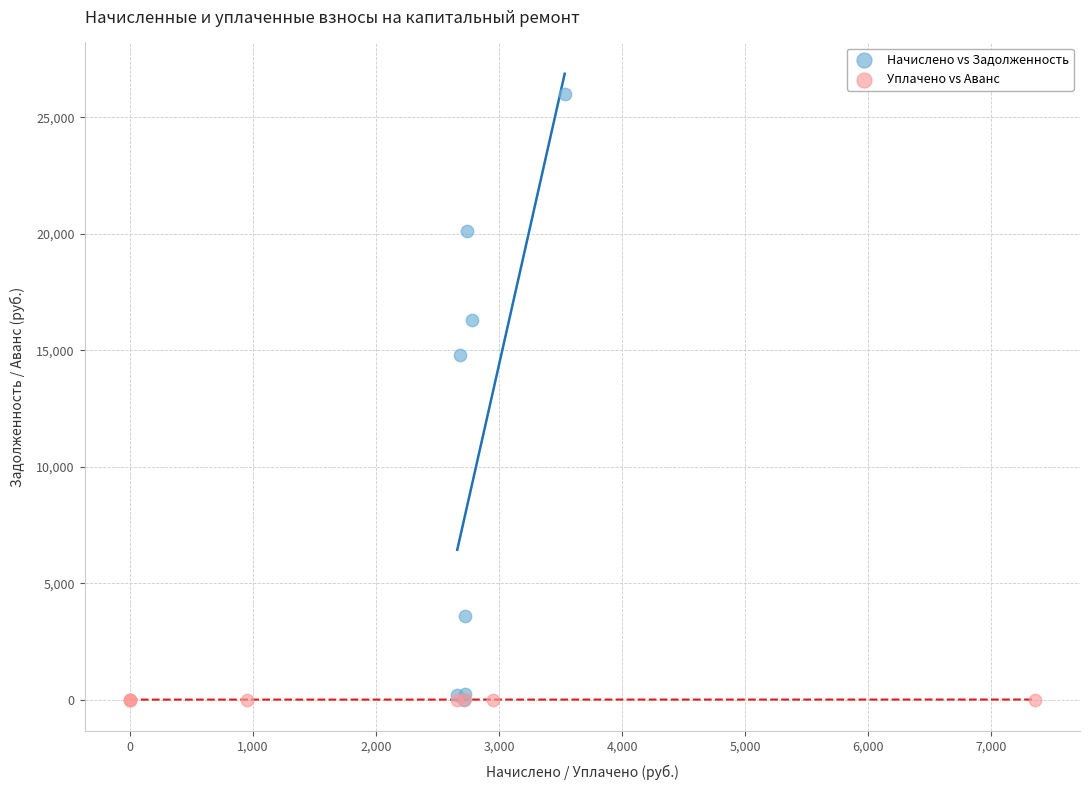

Which series has the largest Y range (max minus min)?

Начислено vs Задолженность